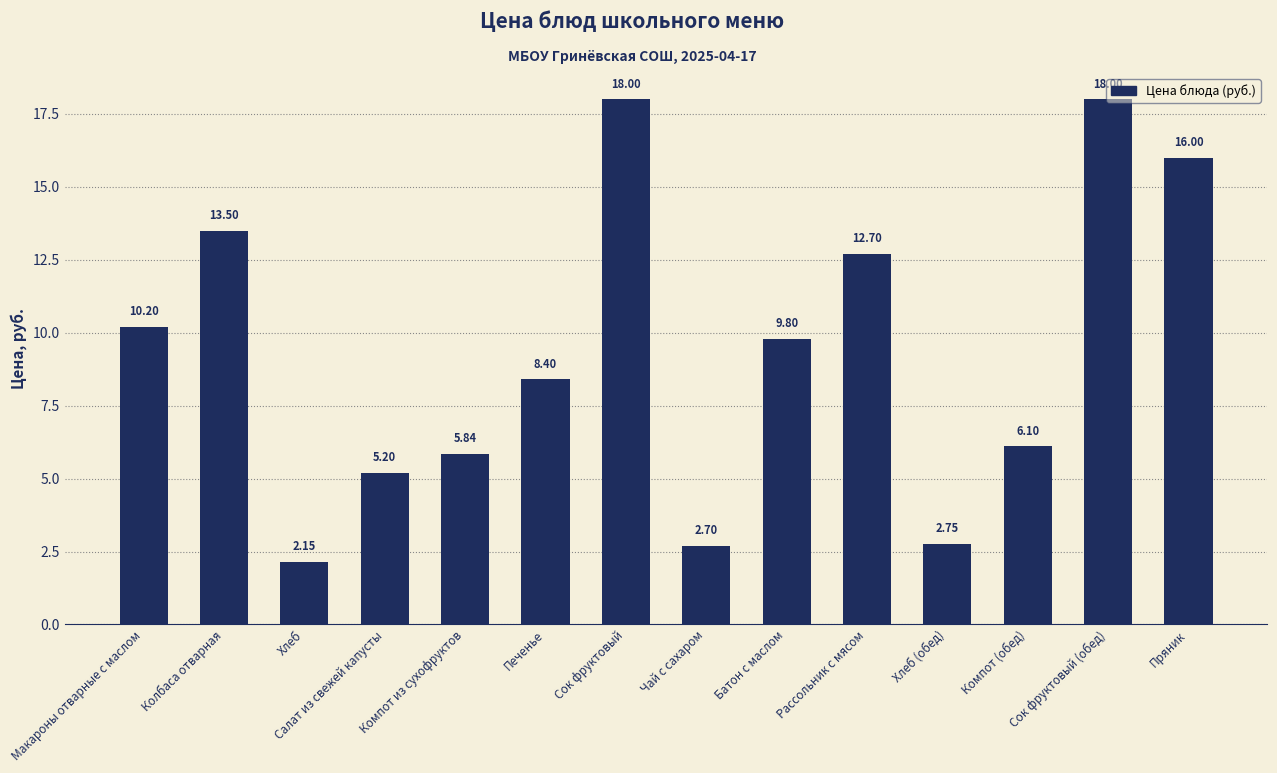

The value at Рассольник с мясом is 8.2. True or false?

False